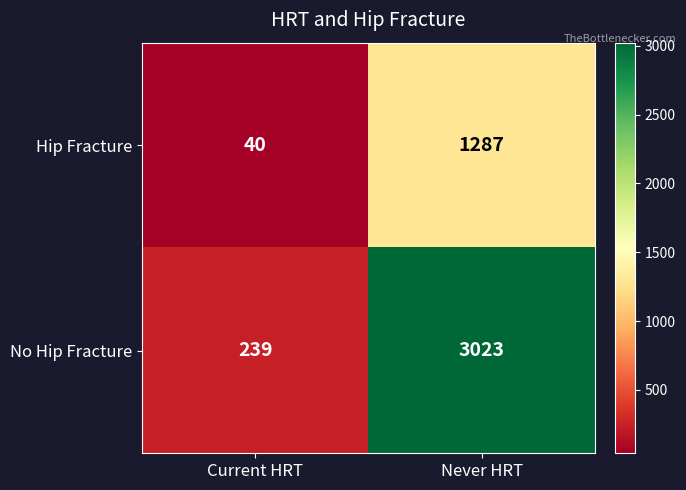

What is the greatest value displayed?

3023